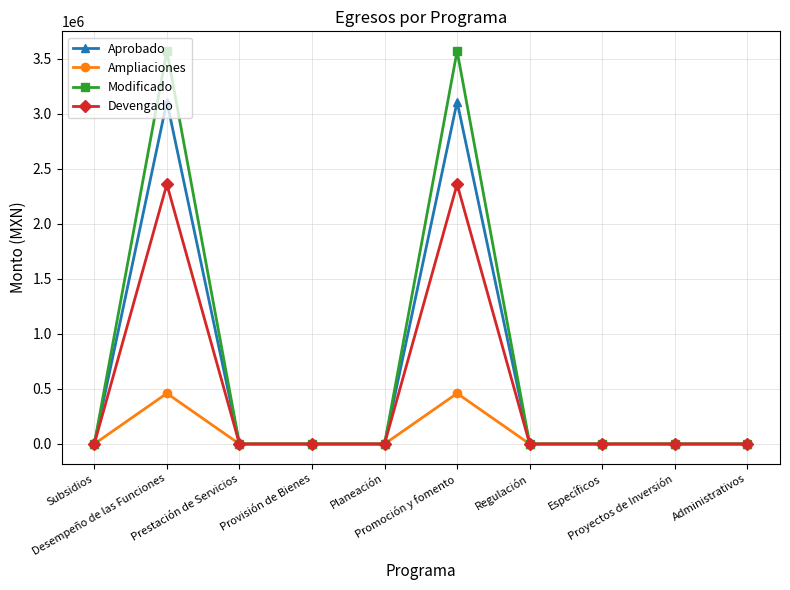

True or false: Ampliaciones has more than 0 interior local peaks.

True